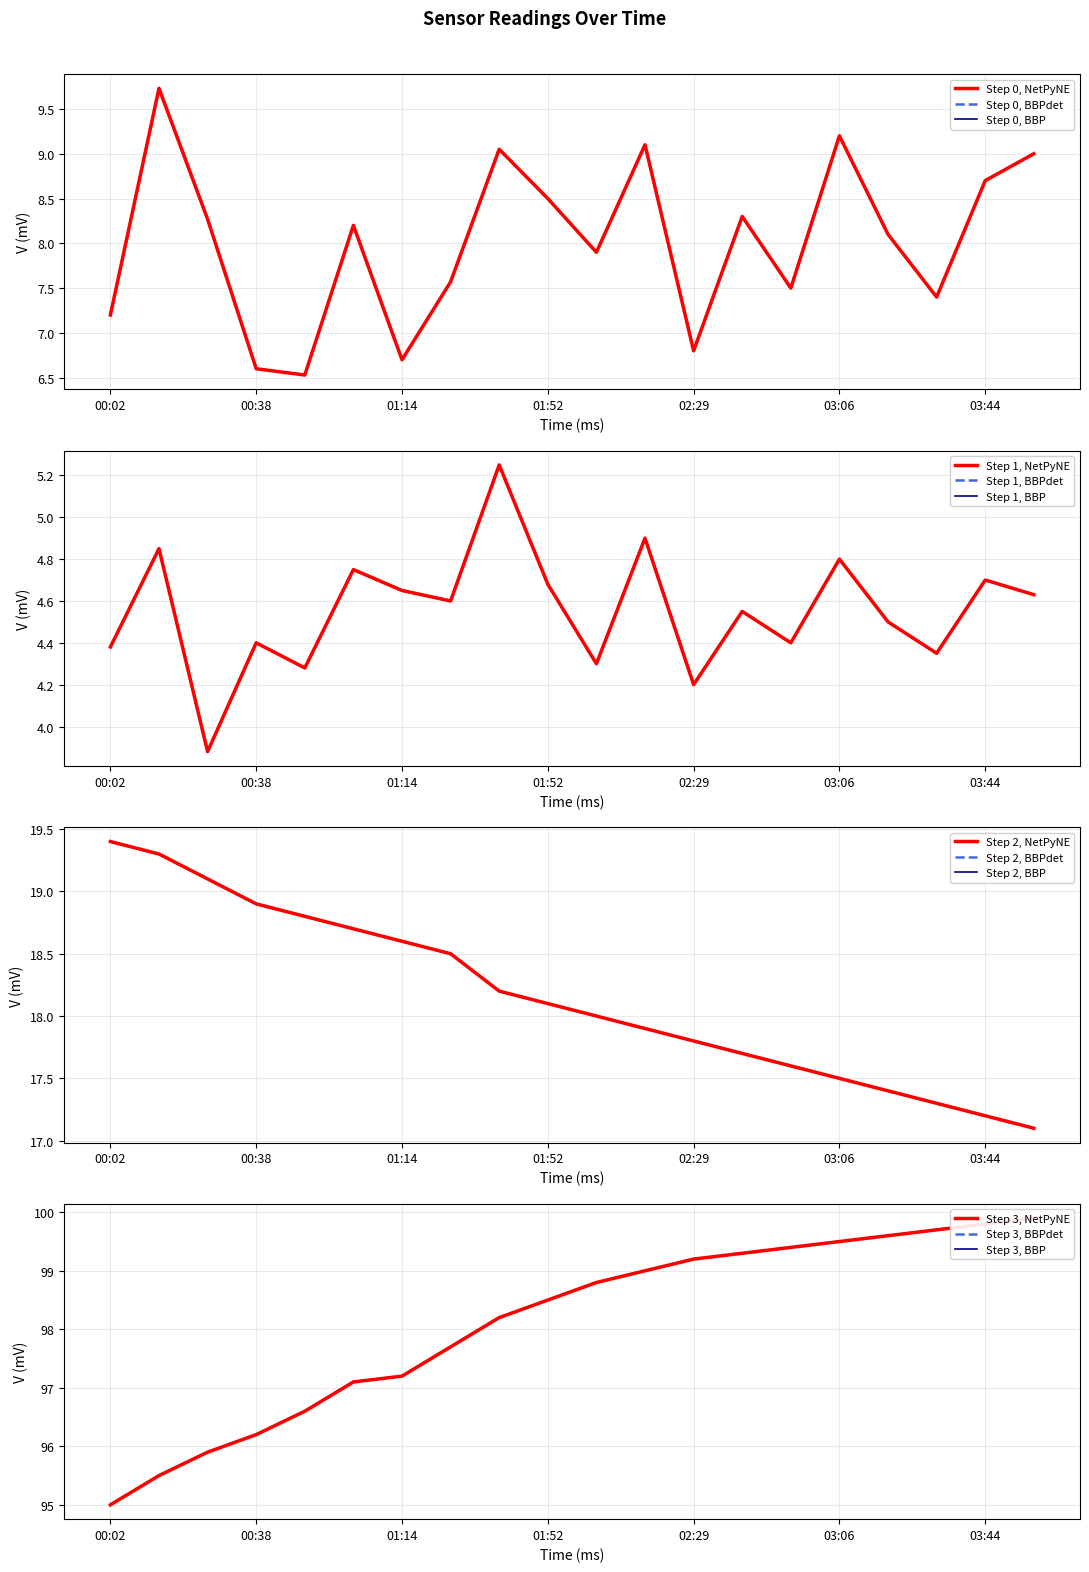

Is this an area chart (filled region under the line)?

No